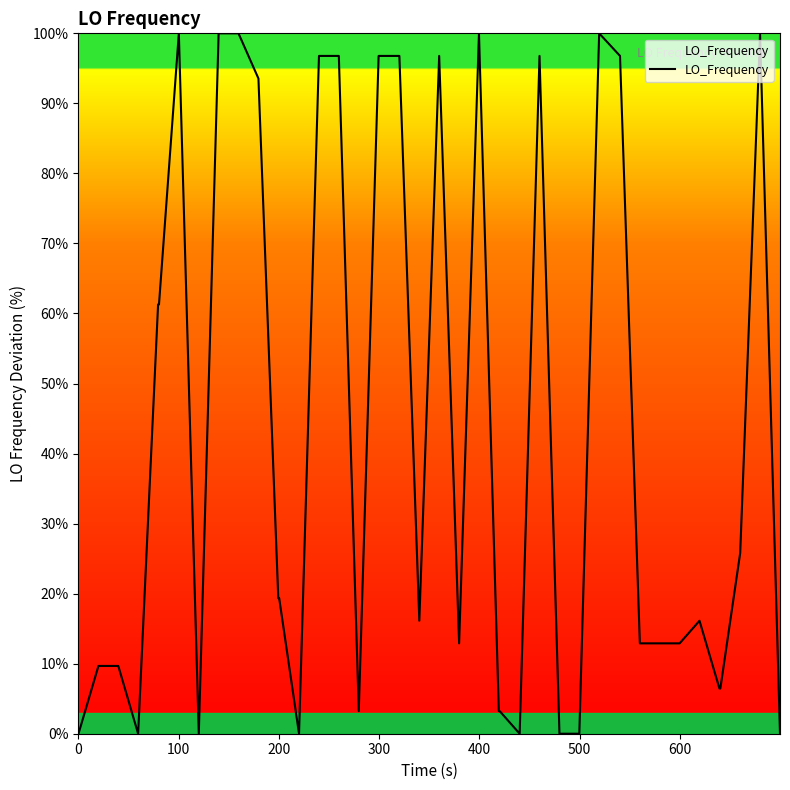

What is the maximum value shown in the chart?

100.0